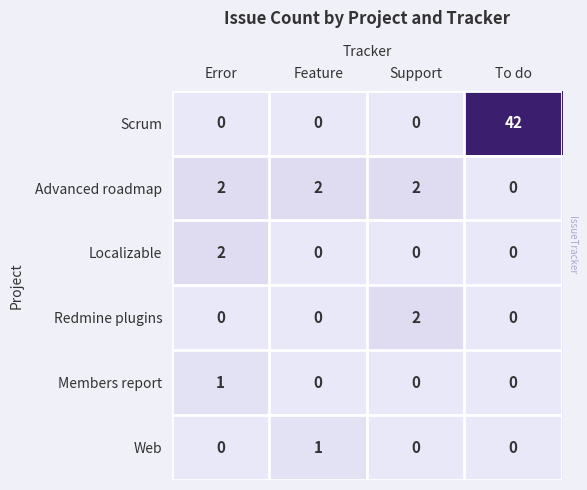

Count the Advanced roadmap values in the range 2 to 3.

3